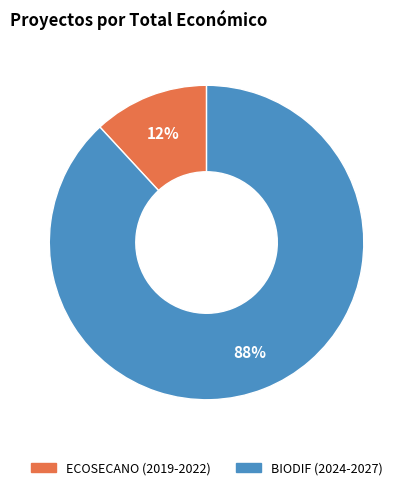

To the nearest percent, what portion does BIODIF represent?

88%